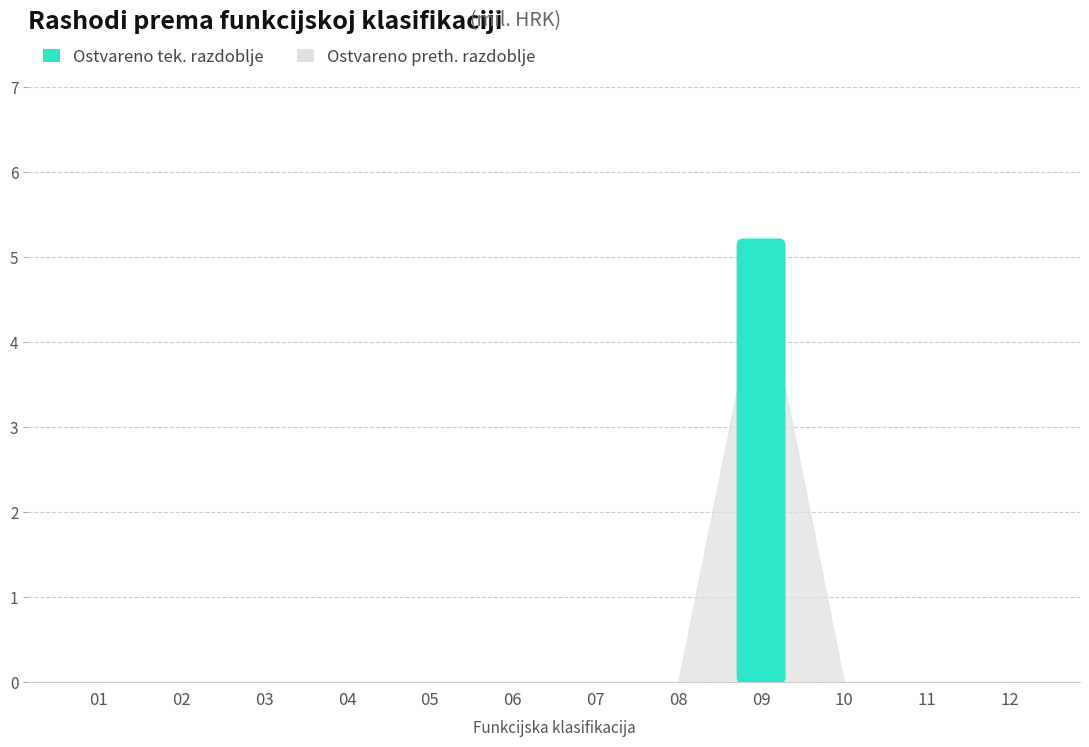

Rank the categories by value from lowest to highest.

01, 02, 03, 04, 05, 06, 07, 08, 10, 11, 12, 09